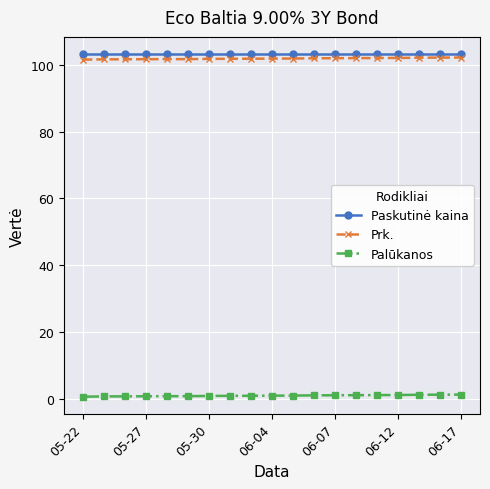

What is the value of the Prk. point at the 14th from the left?

102.0